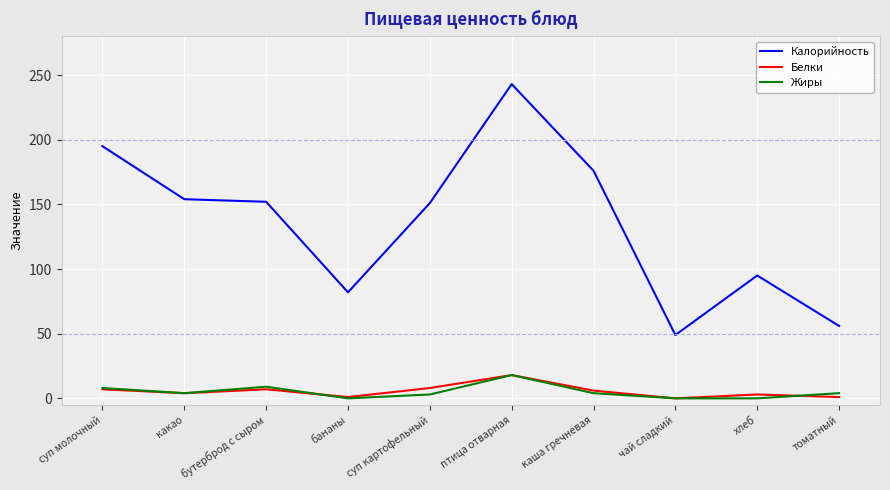

The Жиры series shows 9 at бутерброд с сыром. True or false?

True